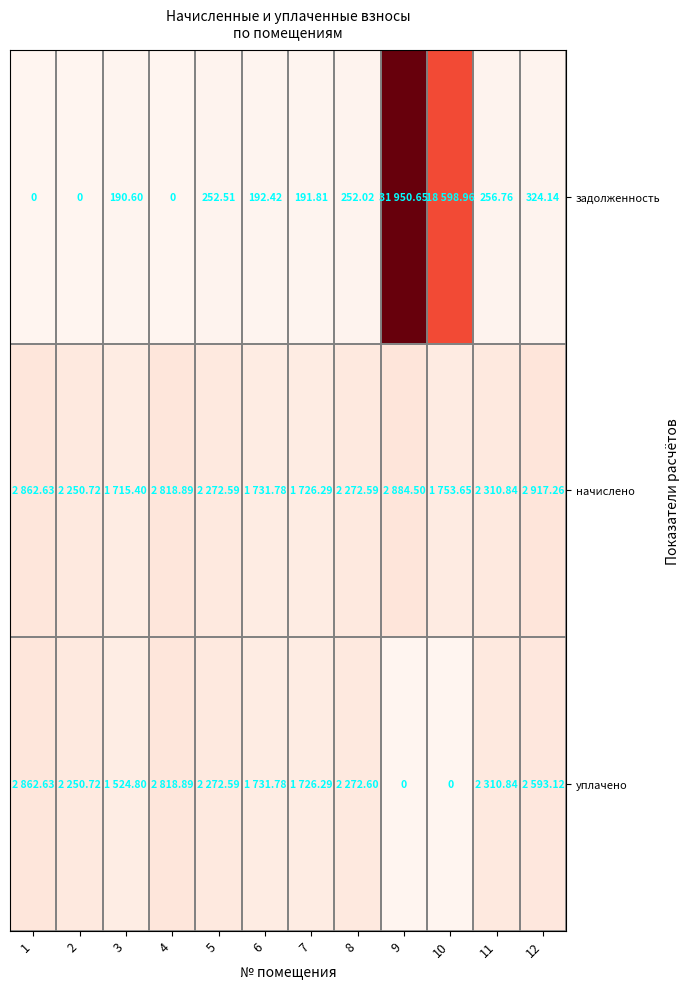

True or false: уплачено has a value of 2310.8 at 11.

True